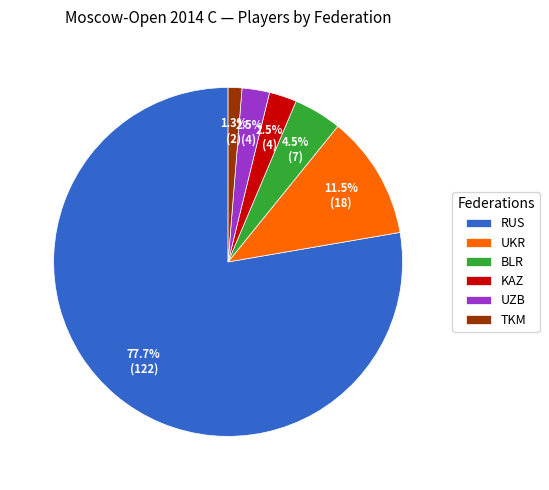

How much of the chart is everything except TKM?

98.7%